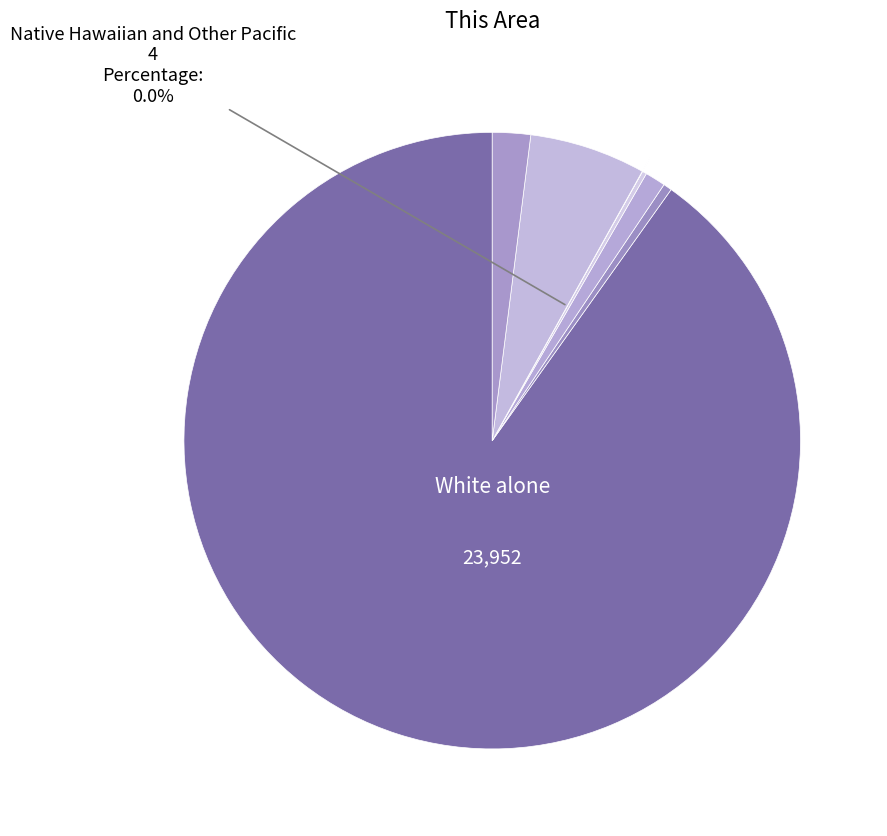

How many slices are in this pie chart?

7